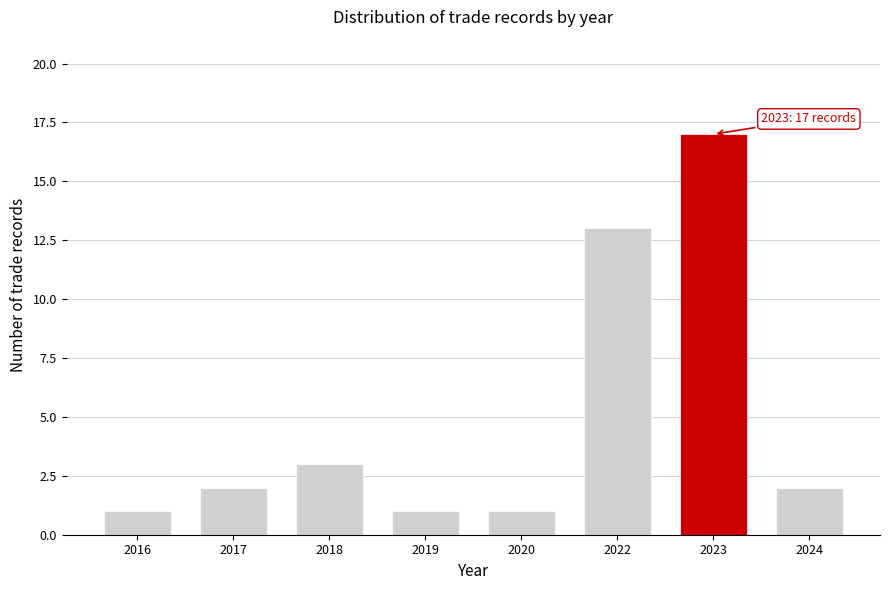

Reading left to right, what are all the values shown in this chart?

1	2	3	1	1	13	17	2